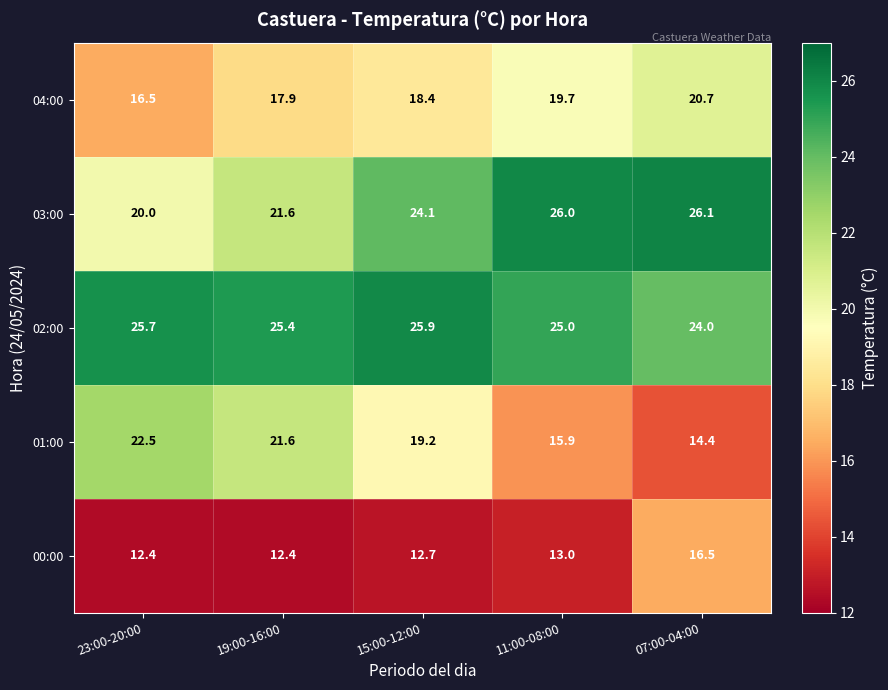

What is the average value of the 00:00 series?

13.4